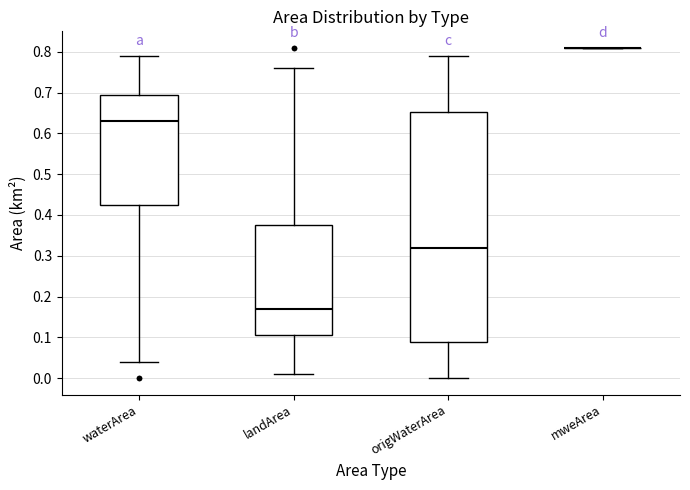

Reading left to right, transcribe this box plot: for each box, give where its median line is, the range the box spans, and where its two whiskers end, as read against the y-axis. The values are not printed on the chart, so give them approximately, as read against the axis.

waterArea: median 0.63, box 0.43 to 0.70, whiskers 0.04 to 0.79
landArea: median 0.17, box 0.11 to 0.38, whiskers 0.01 to 0.76
origWaterArea: median 0.32, box 0.09 to 0.65, whiskers 0.00 to 0.79
mweArea: box collapsed to a line at 0.81, whiskers 0.81 to 0.81